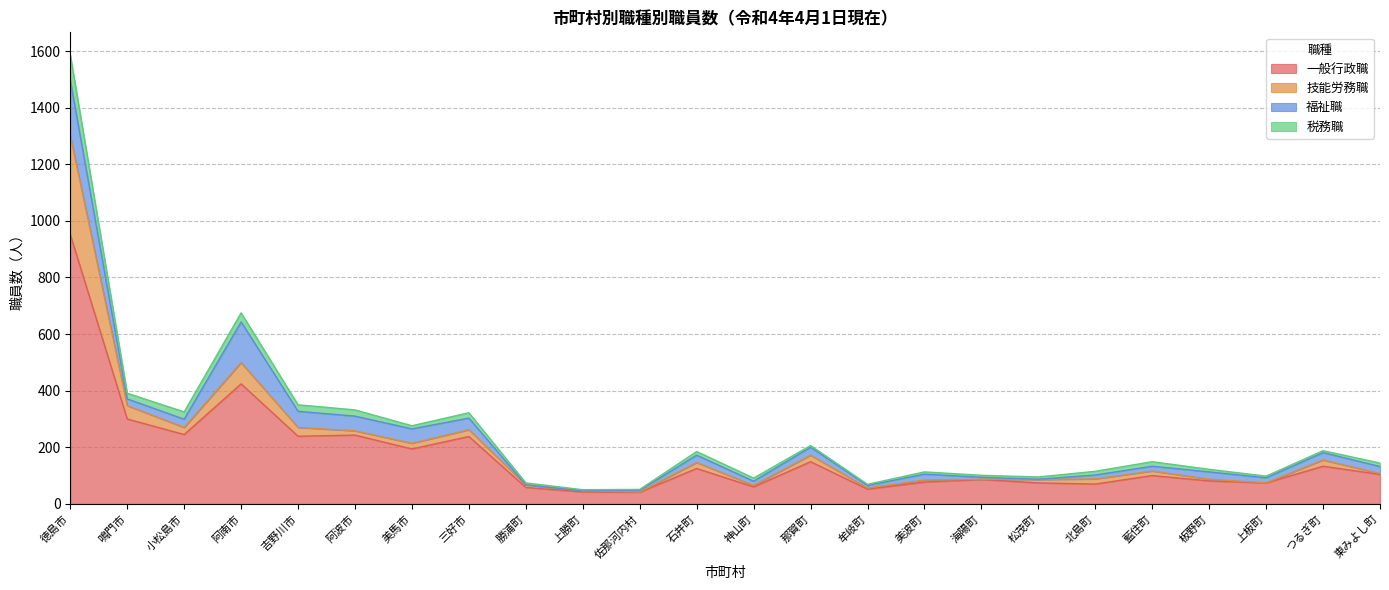

True or false: 一般行政職 and 税務職 intersect in this chart.

False